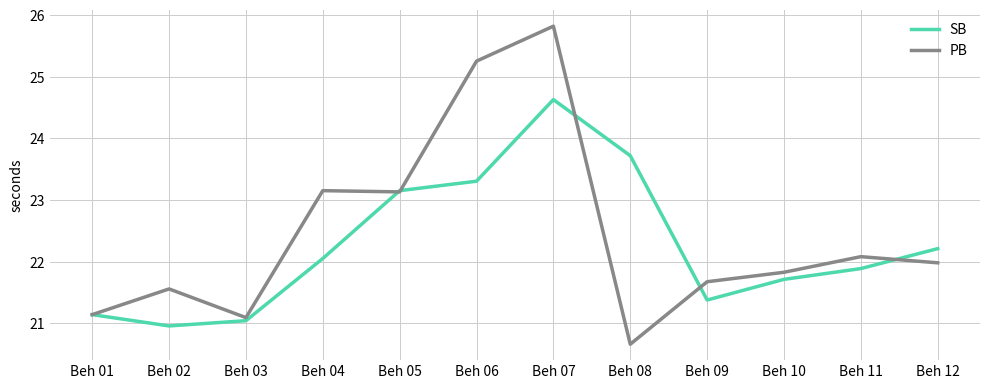

The PB series shows 37.1 at Beh 11. True or false?

False